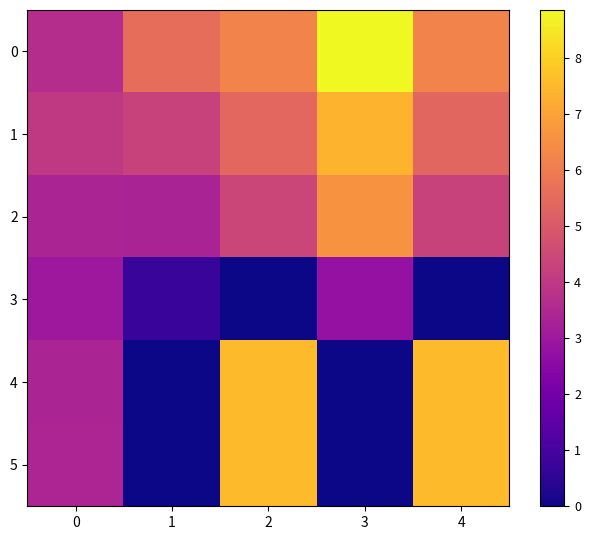

Reading left to right, transcribe all the data shown in this chart.

0: 0=3.7	1=5.6	2=6.2	3=8.8	4=6.2
1: 0=4.0	1=4.3	2=5.4	3=7.4	4=5.4
2: 0=3.4	1=3.3	2=4.4	3=6.6	4=4.3
3: 0=3.0	1=0.7	2=0.0	3=2.8	4=0.0
4: 0=3.4	1=0.0	2=7.5	3=0.0	4=7.5
5: 0=3.4	1=0.0	2=7.5	3=0.0	4=7.5